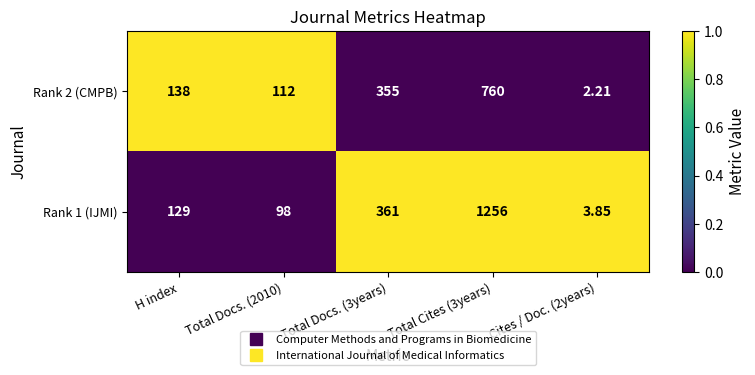

Is the value of Rank 2 (CMPB) at H index greater than the value of Rank 1 (IJMI) at Total Docs. (3years)?

No